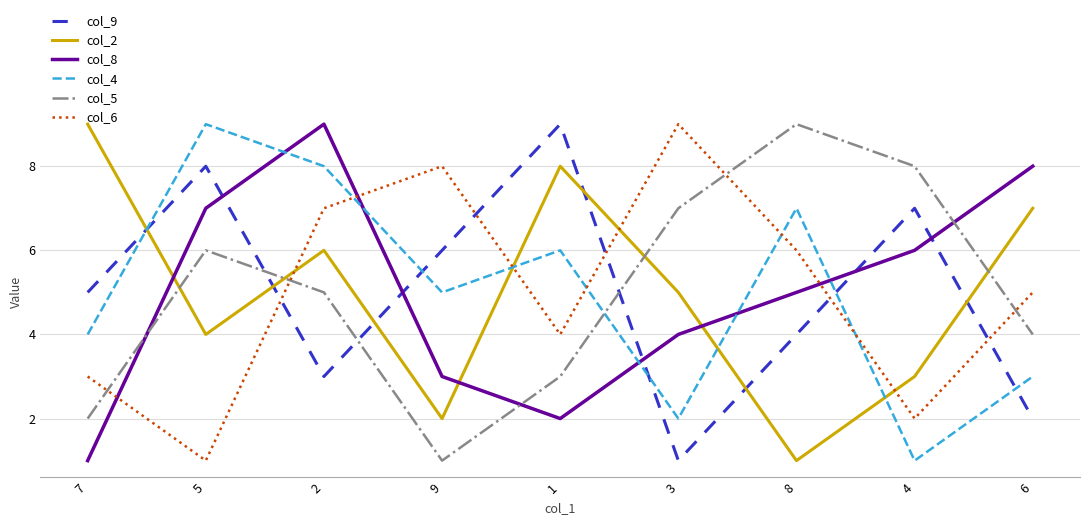

What is the maximum value for col_4?

9